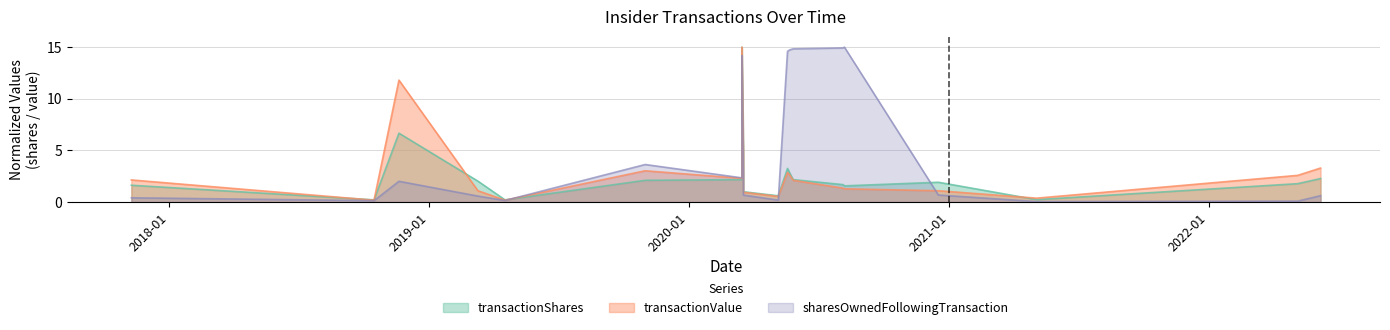

After their last crossing, which series has the higher values: transactionShares or sharesOwnedFollowingTransaction?

transactionShares